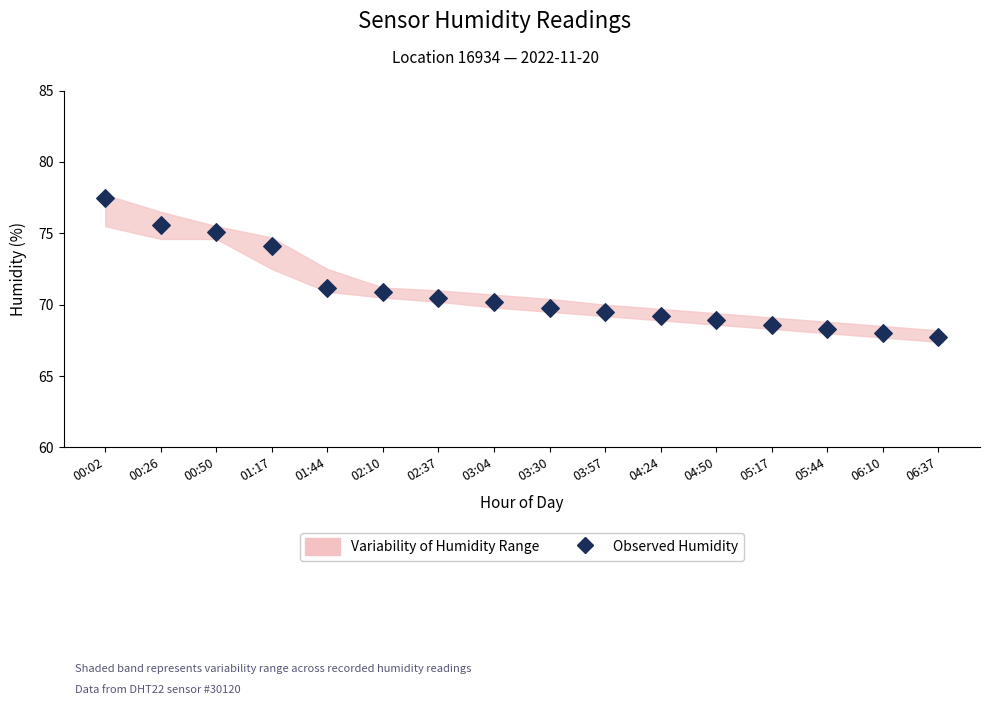

What Y value in the scatter plot is closest to 72?

71.2